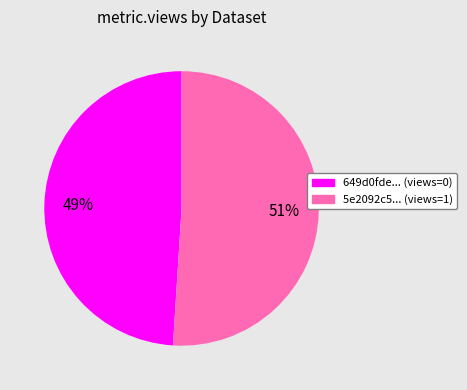

Does any single category account for the majority?

Yes